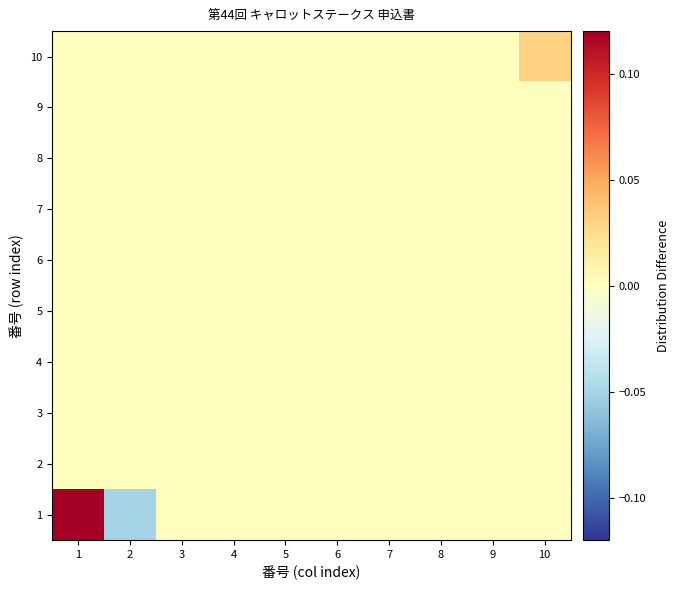

What is the total value across all series at 2?

-0.1